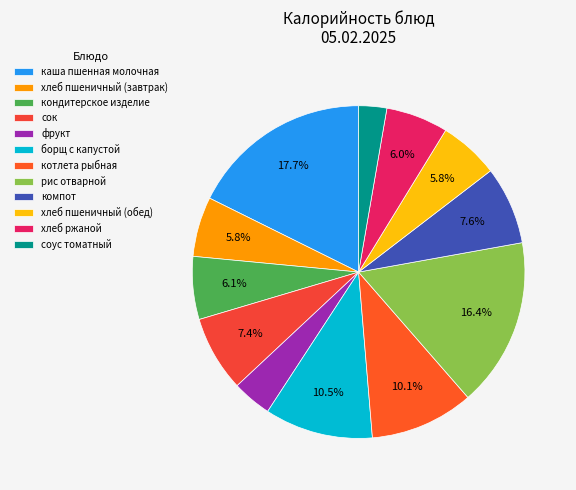

Combined, what portion of the pie is рис отварной and сок?

23.8%